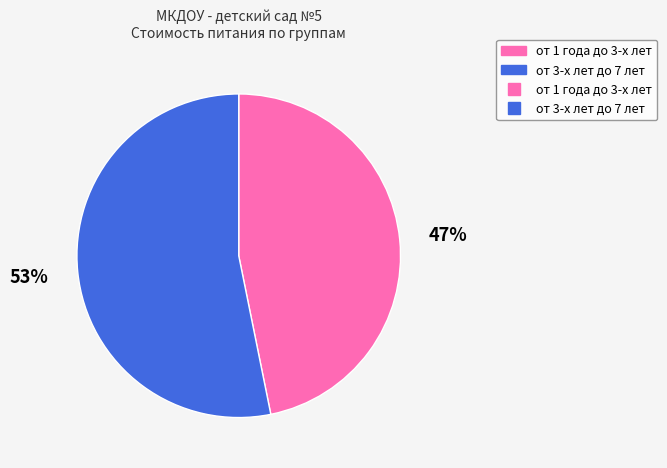

To the nearest percent, what is the difference between the largest and smallest slice percentages?

6%